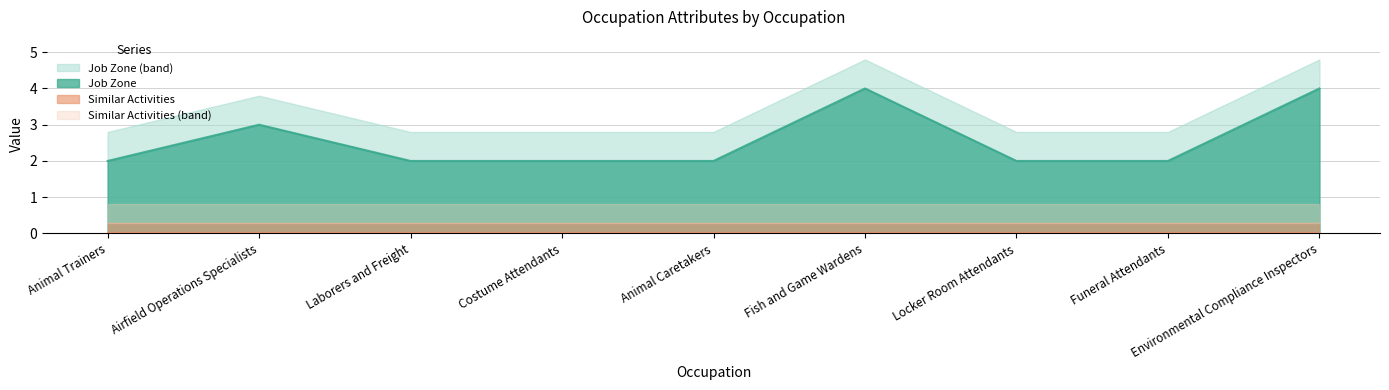

What is the approximate value at Airfield Operations Specialists?

3